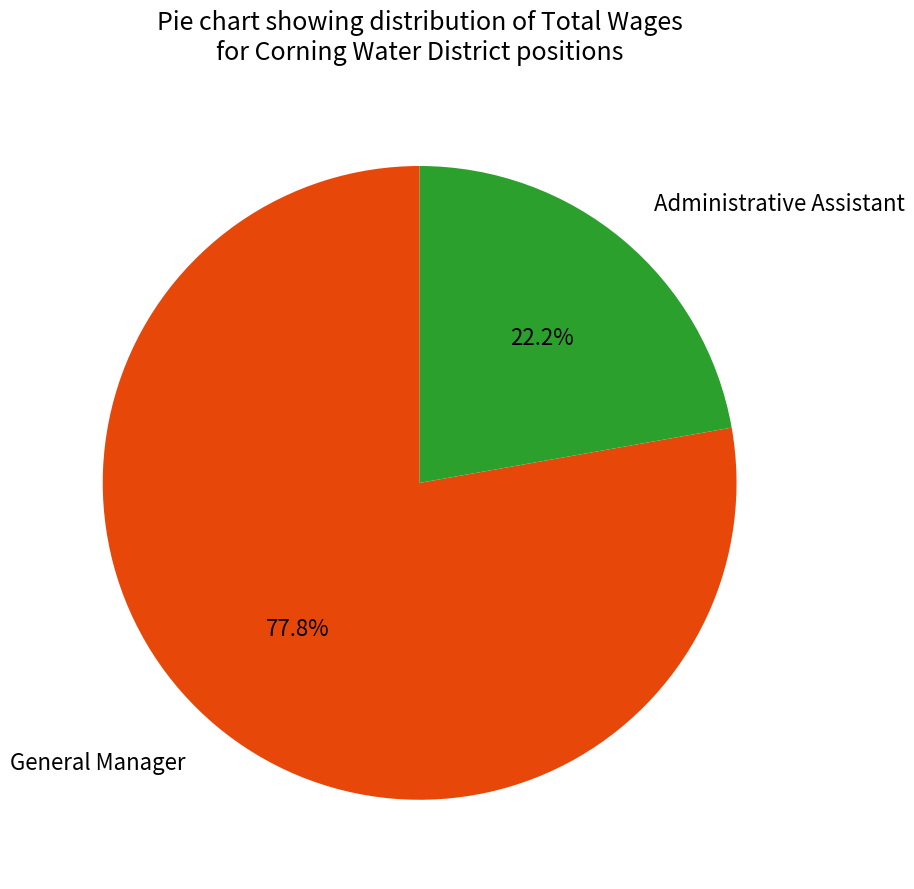

How much of the chart is everything except Administrative Assistant?

77.8%